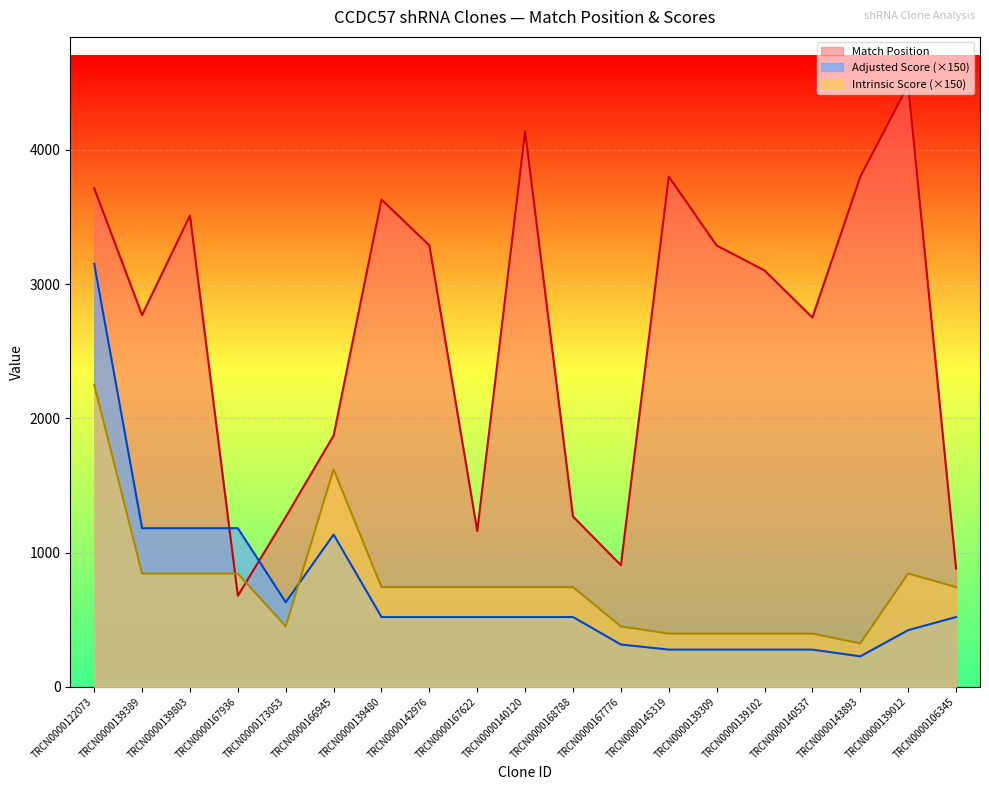

The value of Intrinsic Score at TRCN0000139102 is 396.0. True or false?

True